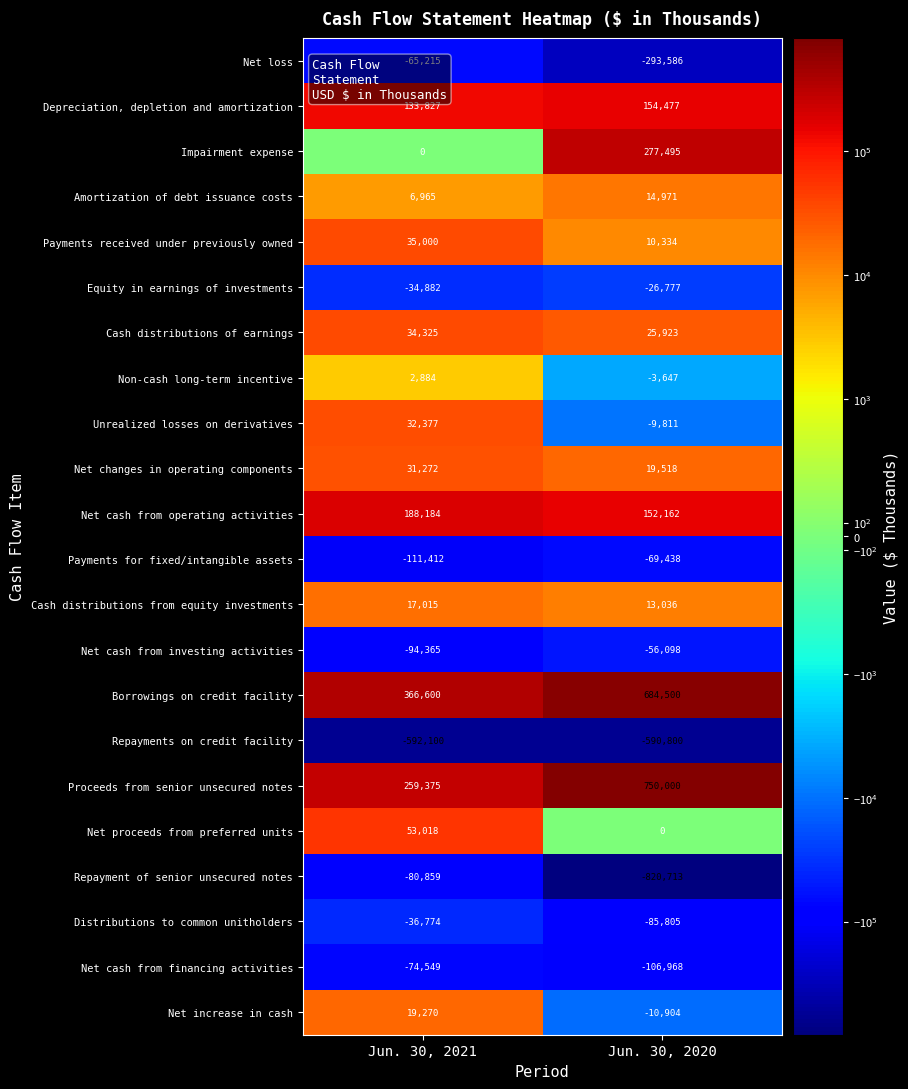

At how many categories does at least one series exceed 676369?

1